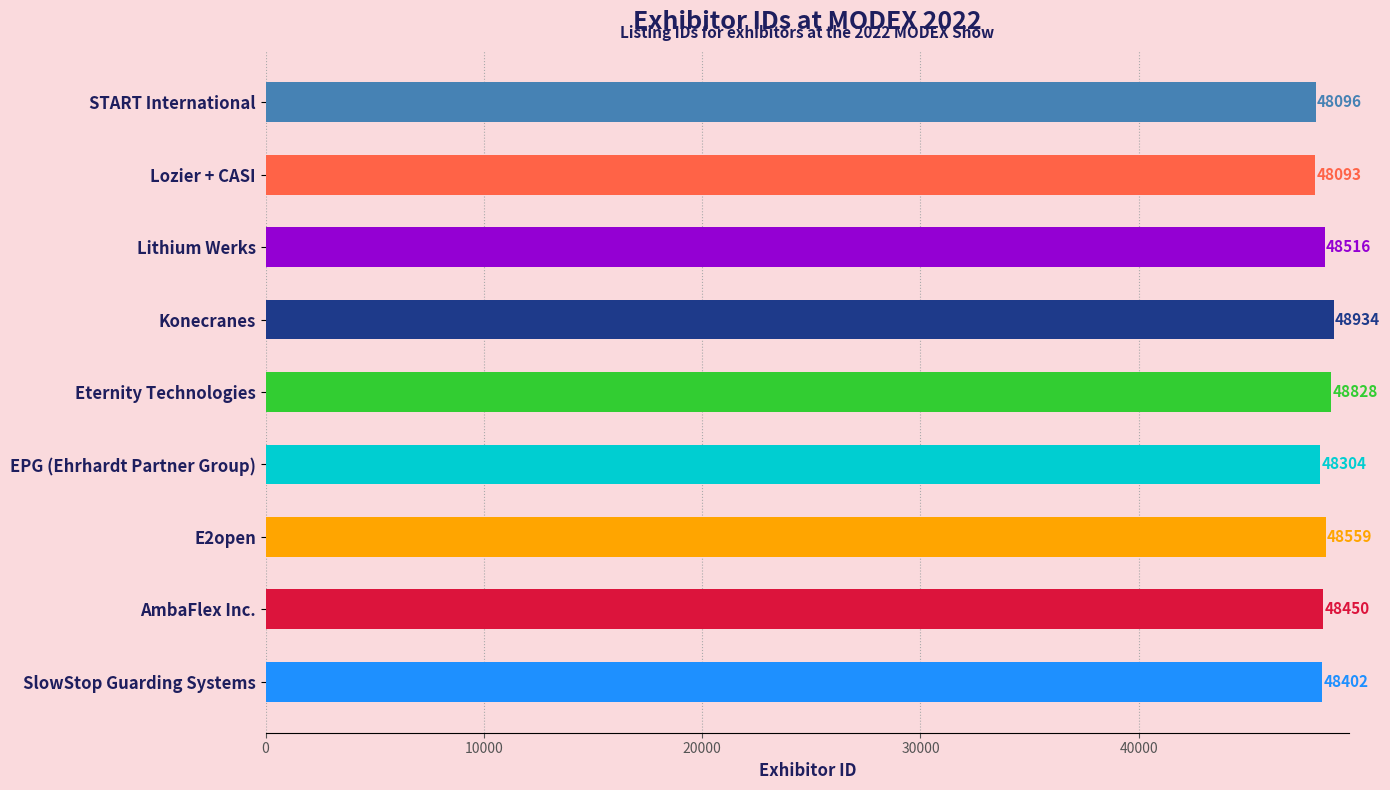

How many bars are there in total?

9